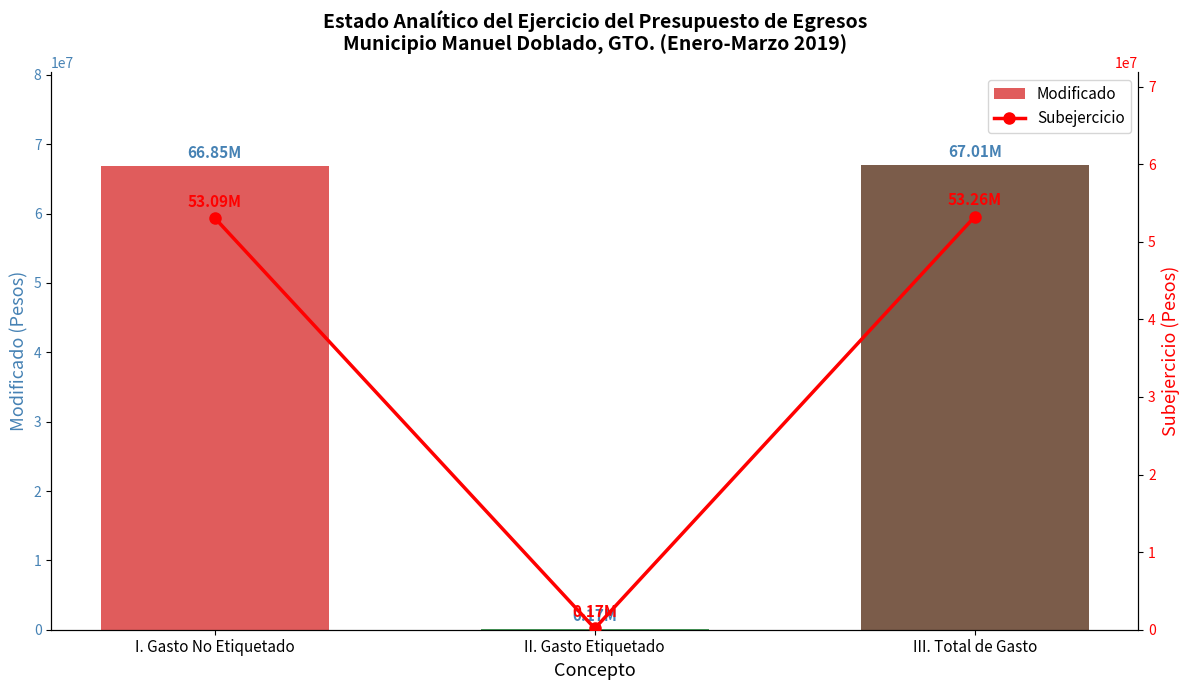

Reading right to left, extract all data points from this chart.

Modificado: III. Total de Gasto=67012988.6	II. Gasto Etiquetado=166000.0	I. Gasto No Etiquetado=66846988.6
Subejercicio: III. Total de Gasto=53256893.9	II. Gasto Etiquetado=166000.0	I. Gasto No Etiquetado=53090893.9